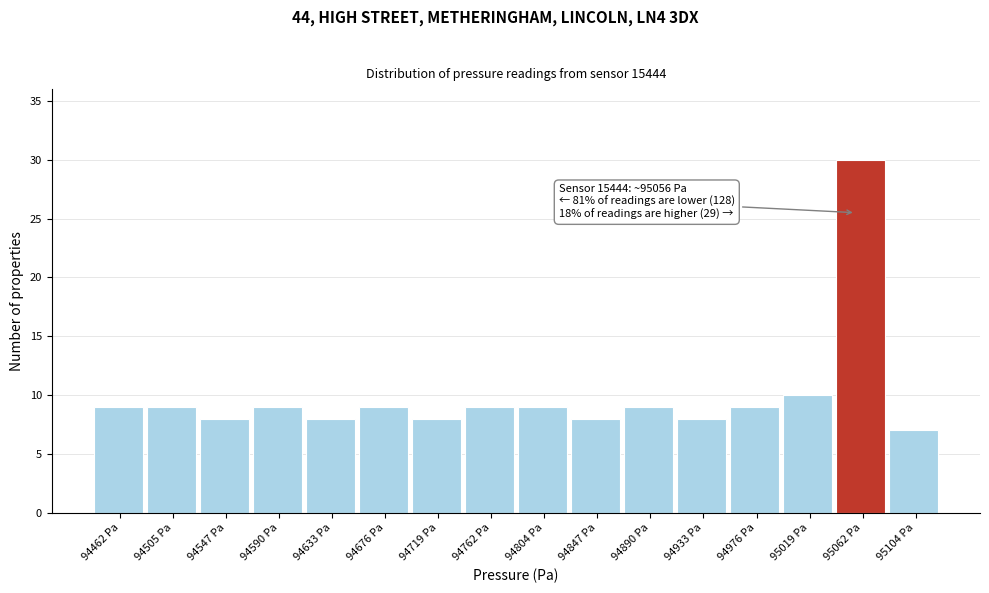

Over which range of the x-axis is the bar tallest?

95040 to 95085